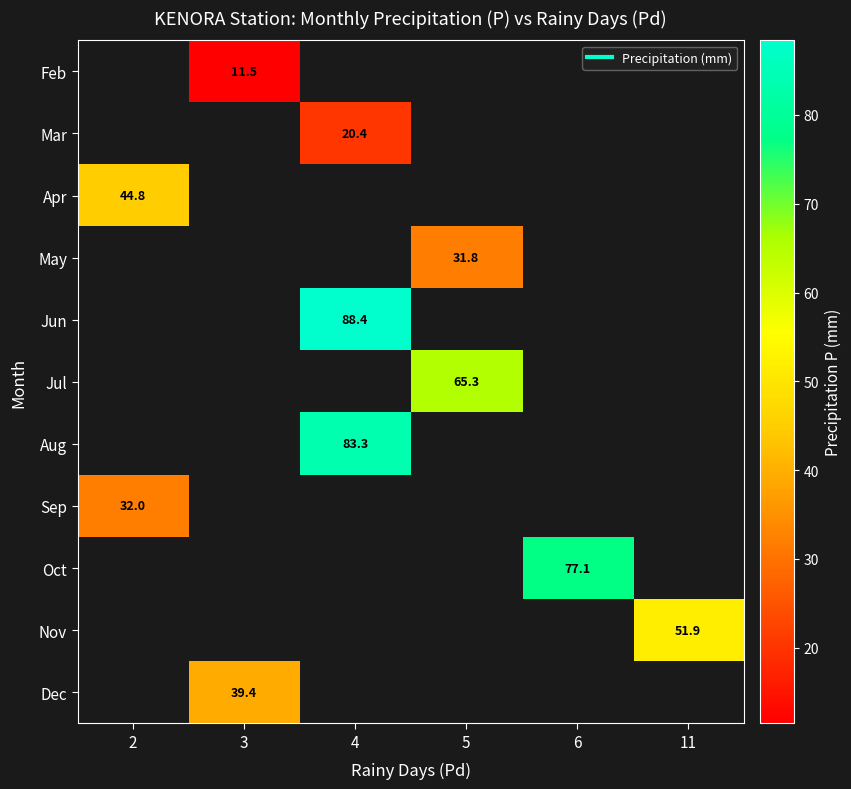

How many values in Nov are above zero?

1